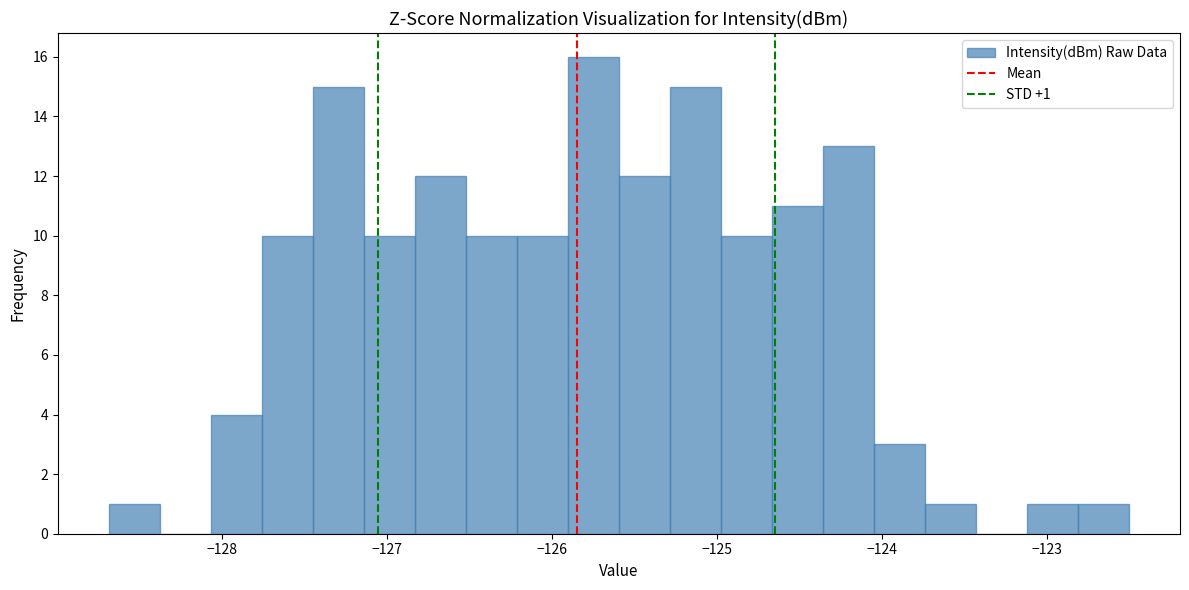

Read against the x-axis, roughly where is the centre of the tallest bar?

-125.7